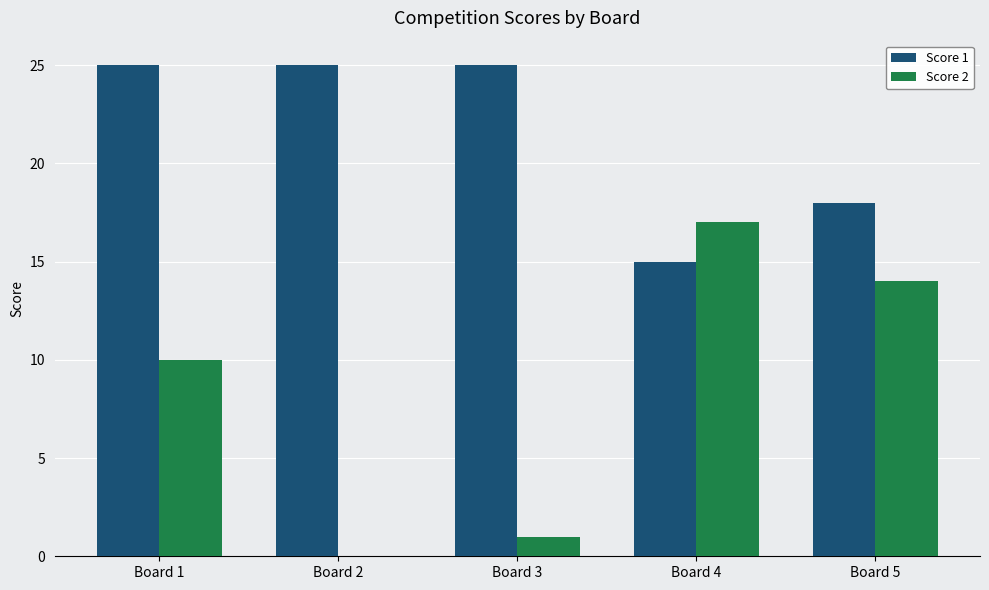

How many groups of bars are there?

5